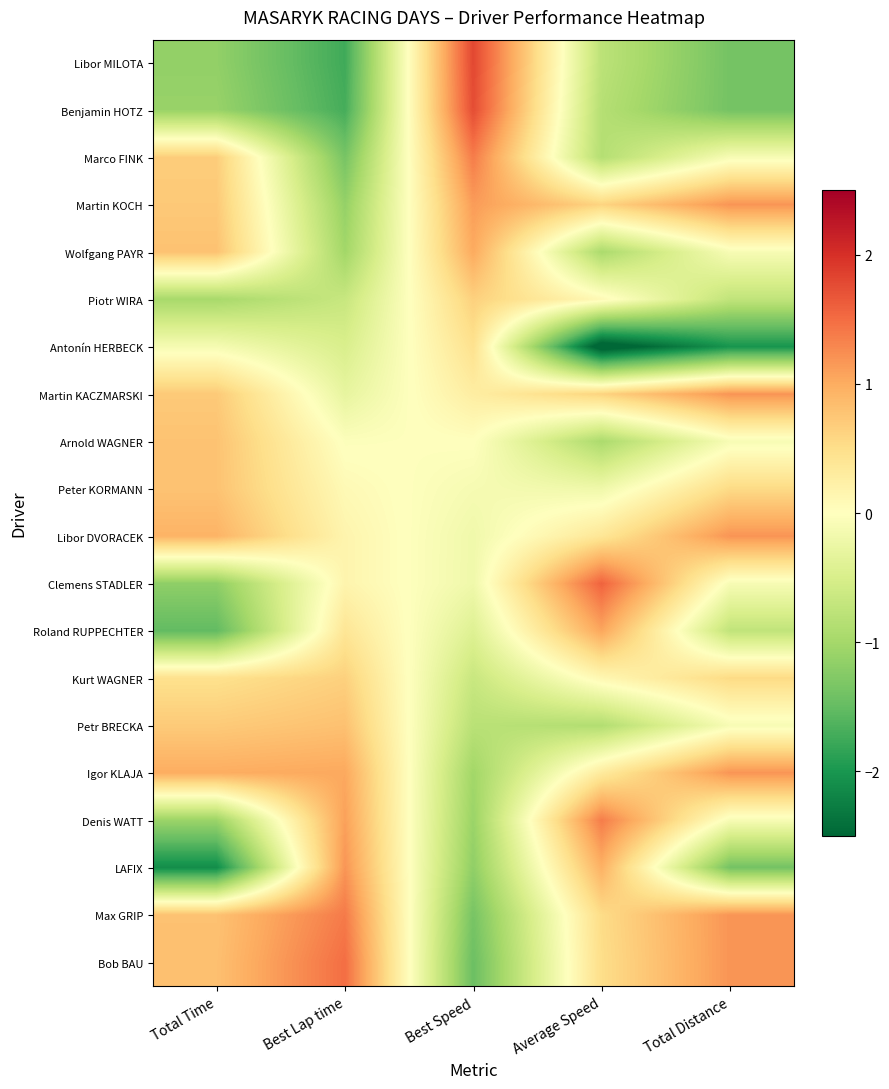

At which category is the sum across all series the highest?

Best Speed